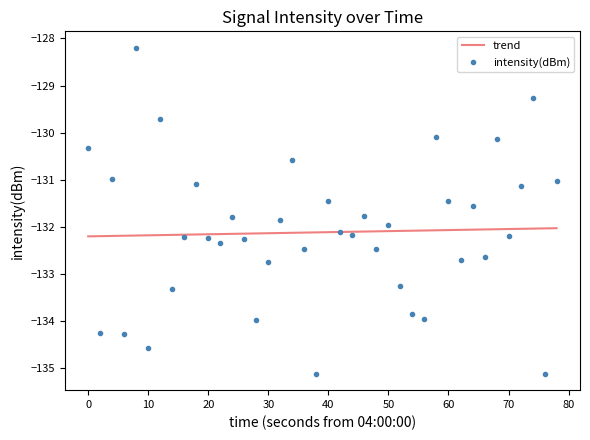

What is the maximum value shown in the chart?

-128.2